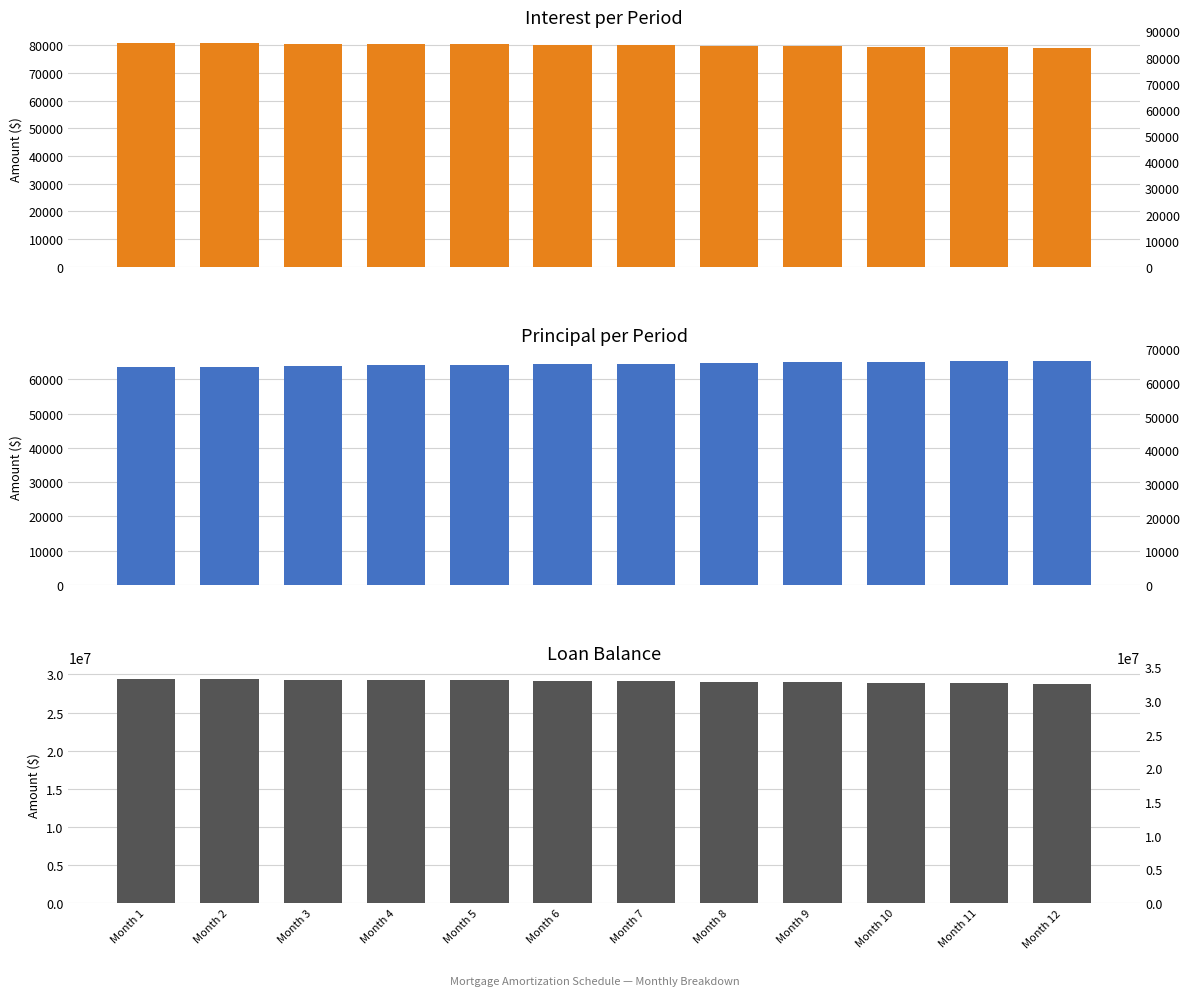

How many bars are there in total?

36